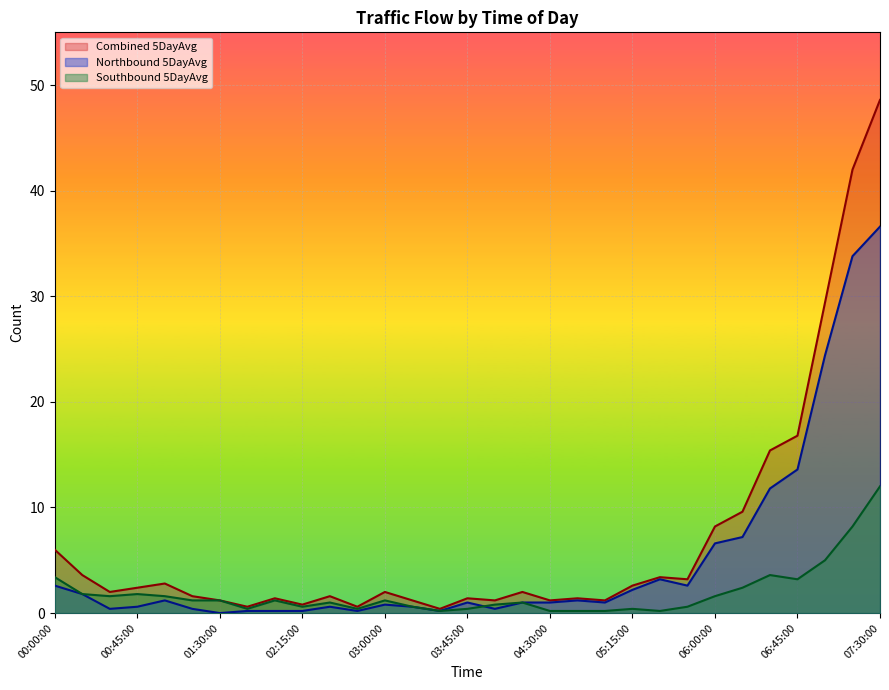

Reading left to right, what are all the values shown in this chart?

Northbound 5DayAvg: 00:00:00=2.6	00:15:00=1.8	00:29:59=0.4	00:45:00=0.6	01:00:00=1.2	01:14:59=0.4	01:30:00=0.0	01:45:00=0.2	01:59:59=0.2	02:15:00=0.2	02:30:00=0.6	02:44:59=0.2	03:00:00=0.8	03:15:00=0.6	03:29:59=0.2	03:45:00=1.0	04:00:00=0.4	04:14:59=1.0	04:30:00=1.0	04:45:00=1.2	04:59:59=1.0	05:15:00=2.2	05:30:00=3.2	05:44:59=2.6	06:00:00=6.6	06:15:00=7.2	06:29:59=11.8	06:45:00=13.6	07:00:00=24.4	07:14:59=33.8	07:30:00=36.6
Southbound 5DayAvg: 00:00:00=3.4	00:15:00=1.8	00:29:59=1.6	00:45:00=1.8	01:00:00=1.6	01:14:59=1.2	01:30:00=1.2	01:45:00=0.4	01:59:59=1.2	02:15:00=0.6	02:30:00=1.0	02:44:59=0.4	03:00:00=1.2	03:15:00=0.6	03:29:59=0.2	03:45:00=0.4	04:00:00=0.8	04:14:59=1.0	04:30:00=0.2	04:45:00=0.2	04:59:59=0.2	05:15:00=0.4	05:30:00=0.2	05:44:59=0.6	06:00:00=1.6	06:15:00=2.4	06:29:59=3.6	06:45:00=3.2	07:00:00=5.0	07:14:59=8.2	07:30:00=12.0
Combined 5DayAvg: 00:00:00=6.0	00:15:00=3.6	00:29:59=2.0	00:45:00=2.4	01:00:00=2.8	01:14:59=1.6	01:30:00=1.2	01:45:00=0.6	01:59:59=1.4	02:15:00=0.8	02:30:00=1.6	02:44:59=0.6	03:00:00=2.0	03:15:00=1.2	03:29:59=0.4	03:45:00=1.4	04:00:00=1.2	04:14:59=2.0	04:30:00=1.2	04:45:00=1.4	04:59:59=1.2	05:15:00=2.6	05:30:00=3.4	05:44:59=3.2	06:00:00=8.2	06:15:00=9.6	06:29:59=15.4	06:45:00=16.8	07:00:00=29.4	07:14:59=42.0	07:30:00=48.6